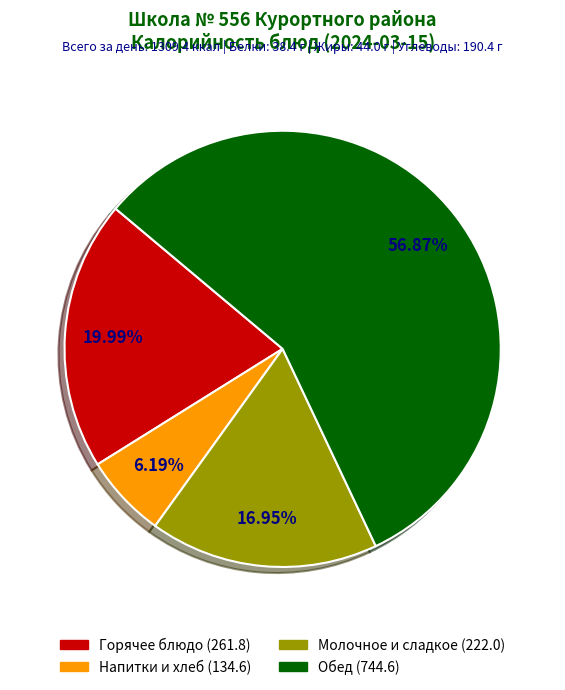

Is there any slice that represents more than half of the pie?

Yes